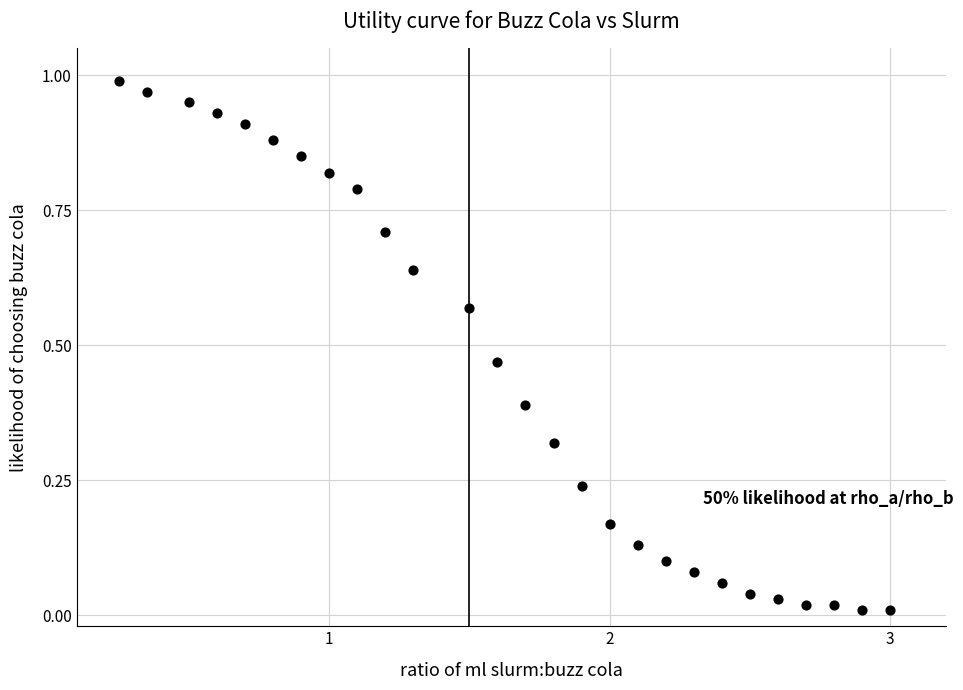

How many data points are displayed?

27